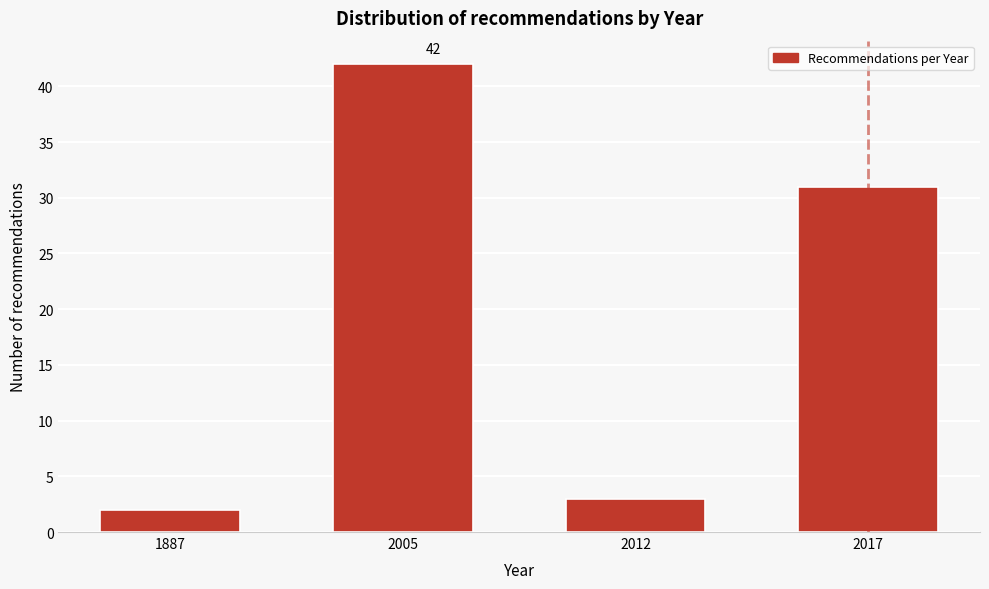

Reading right to left, what are all the values shown in this chart?

31	3	42	2